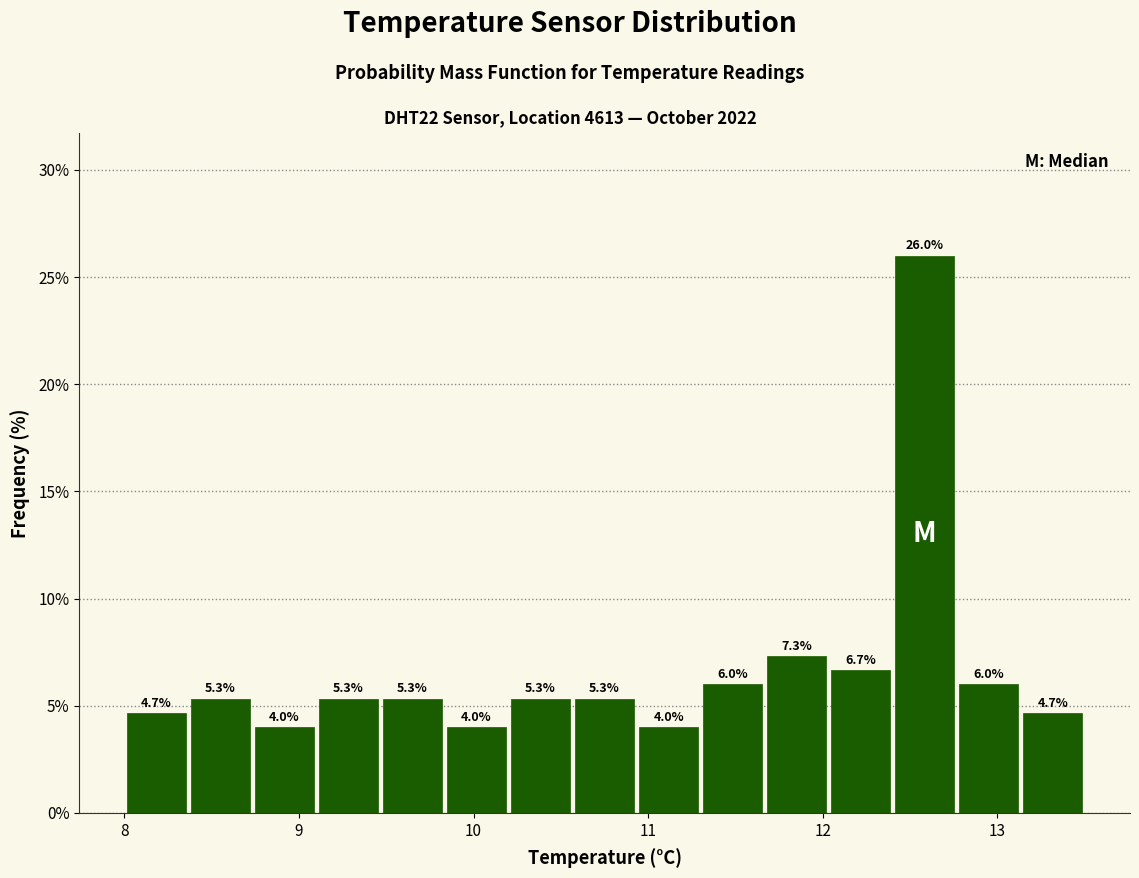

Read against the x-axis, roughly where is the centre of the tallest bar?

12.6